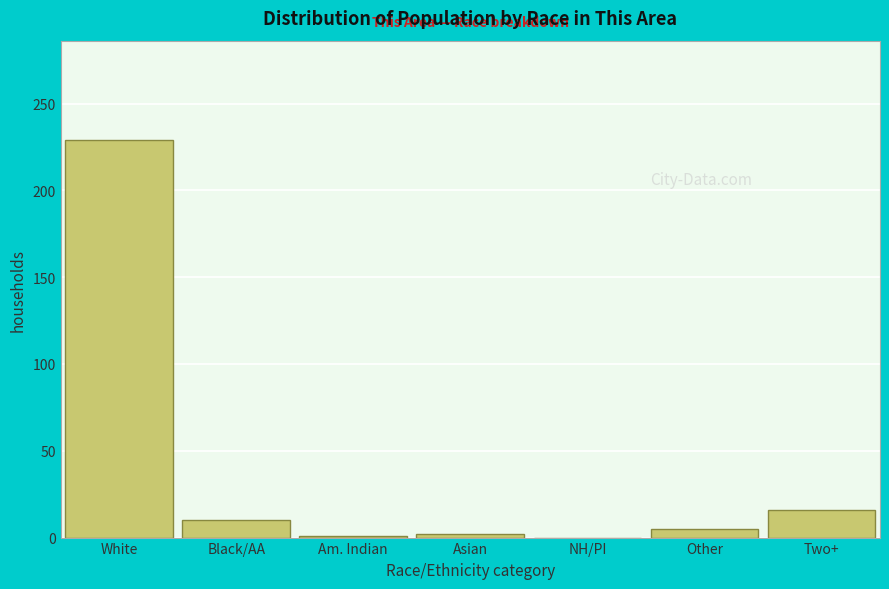

Where is the data nearest to the value 114?

Two+